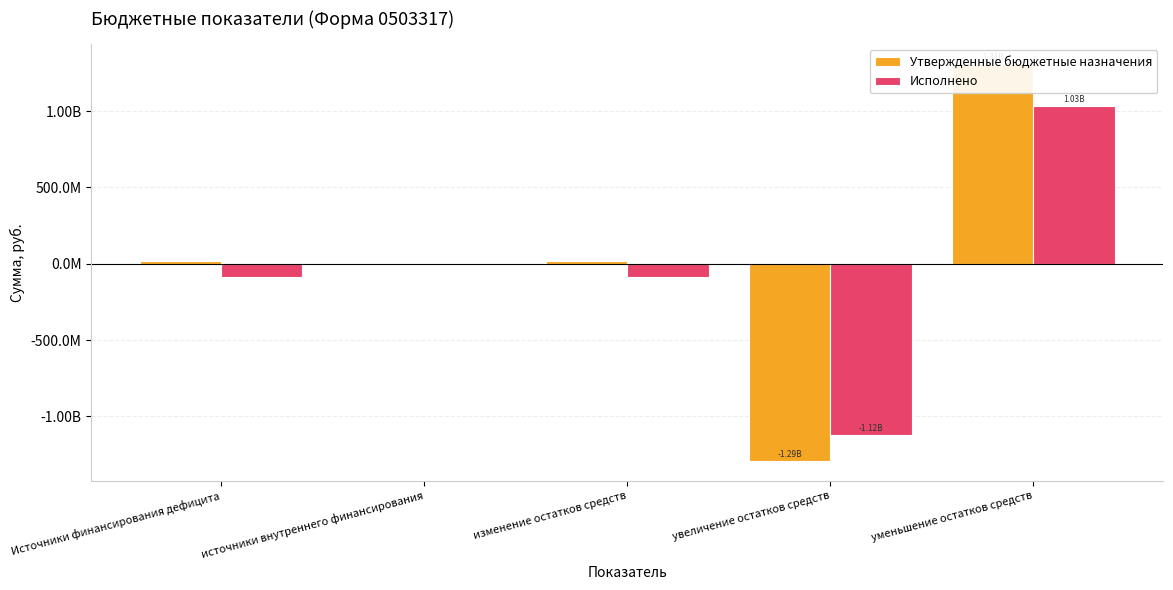

At which category is the sum across all series the highest?

уменьшение остатков средств